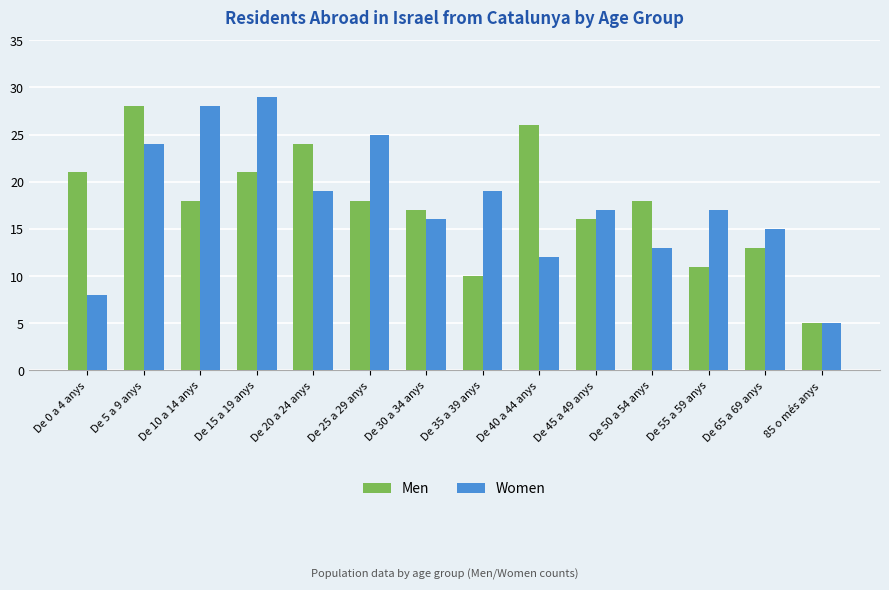

The value of Men at De 55 a 59 anys is 11. True or false?

True